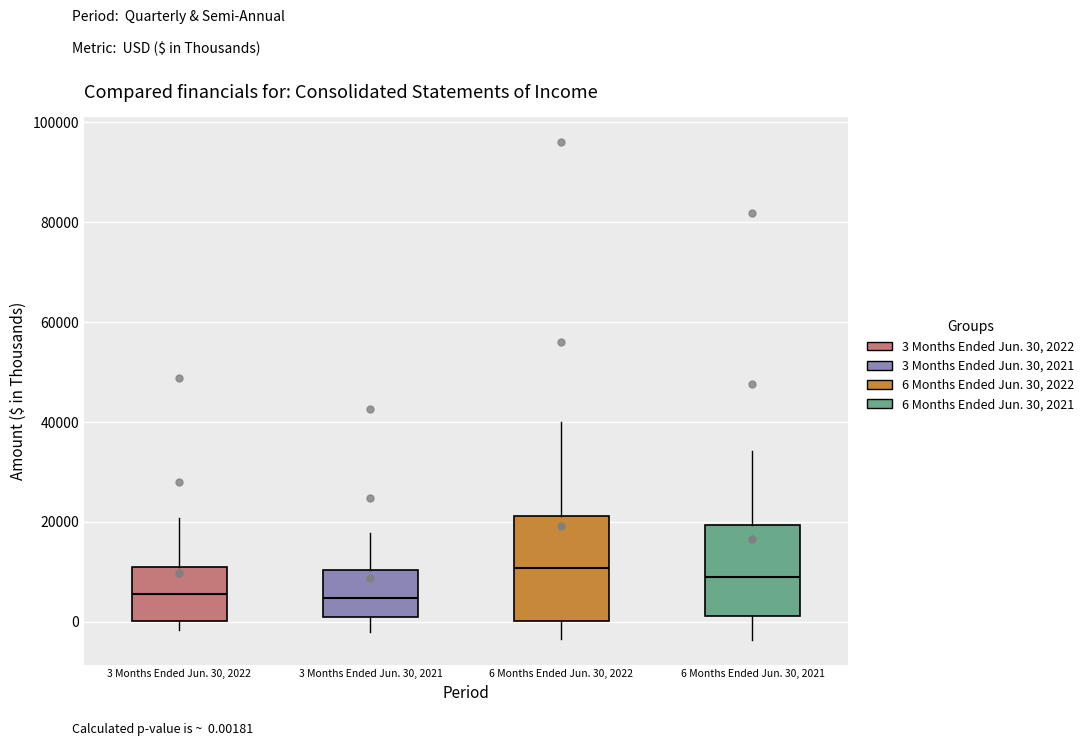

Reading left to right, read every box against the y-axis: the position of its median line, the range the box covers, and the ends of its whiskers. The values are not printed on the chart, so give them approximately, as read against the axis.

3 Months Ended Jun. 30, 2022: median 6000, box 0 to 12000, whiskers -2000 to 20000
3 Months Ended Jun. 30, 2021: median 4000, box 2000 to 10000, whiskers -2000 to 18000
6 Months Ended Jun. 30, 2022: median 10000, box 0 to 22000, whiskers -4000 to 40000
6 Months Ended Jun. 30, 2021: median 8000, box 2000 to 20000, whiskers -4000 to 34000